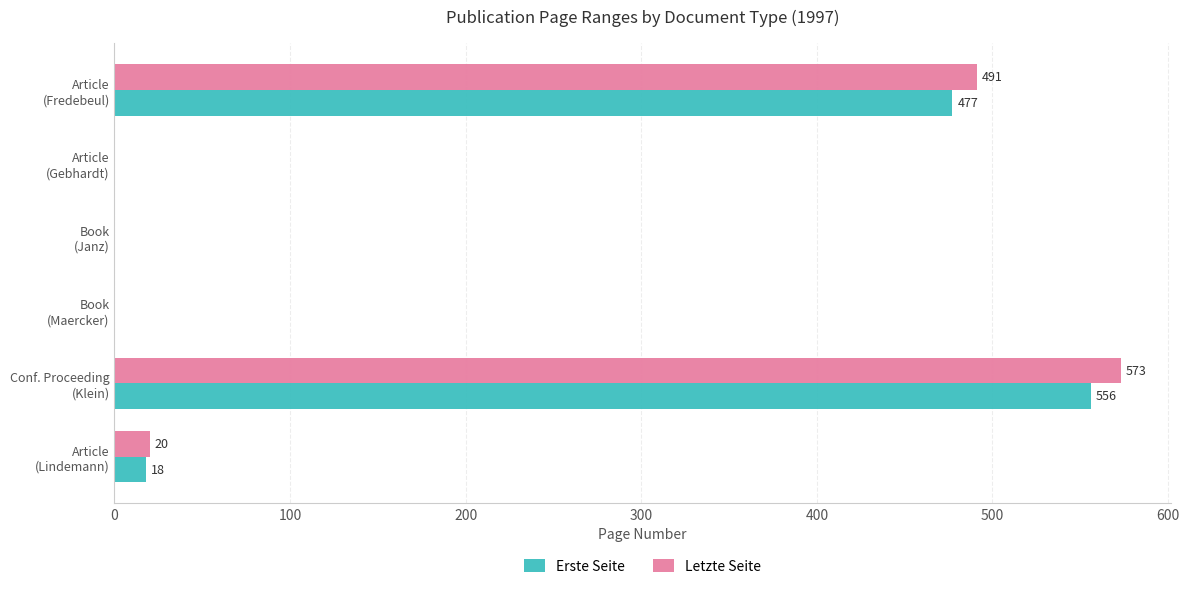

What is the sum of all Letzte Seite values?

1084